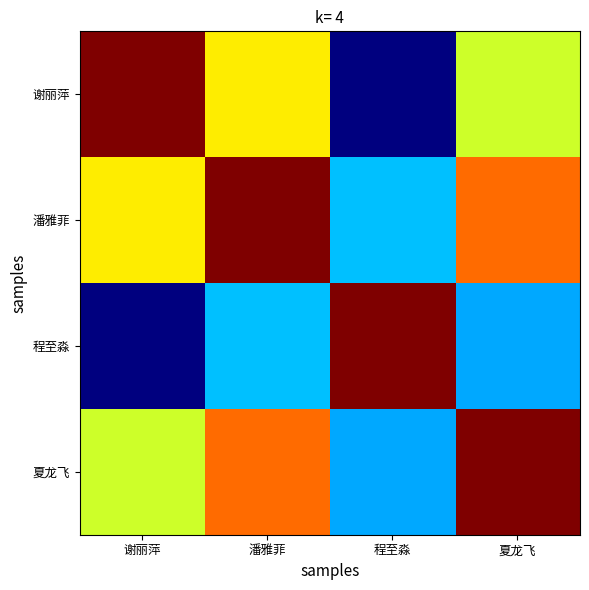

Which has a higher value, 潘雅菲 or 程至淼?

潘雅菲